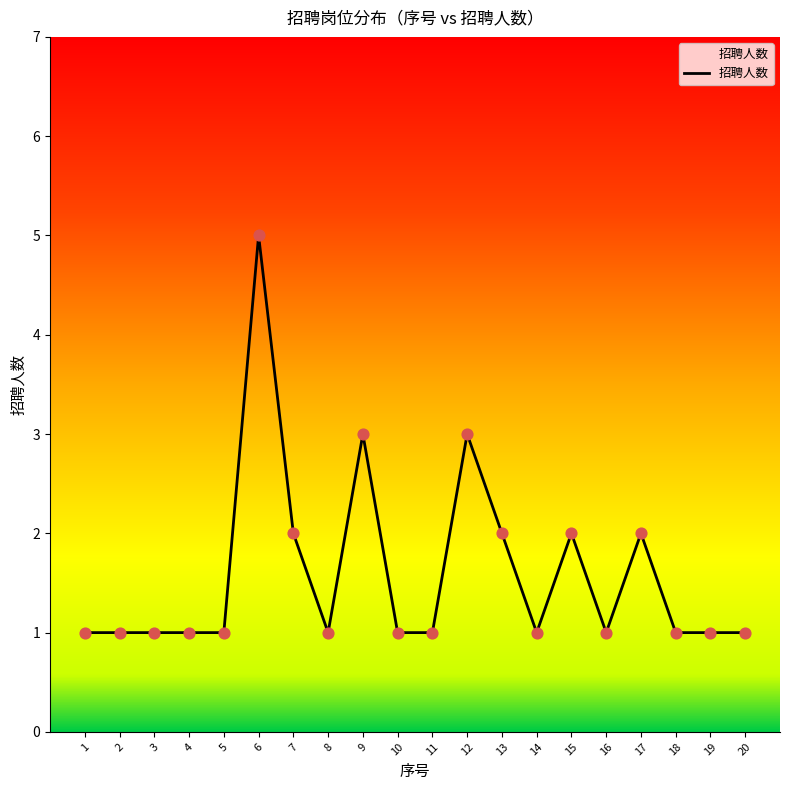

What is the change in value from 17 to 19?

-1